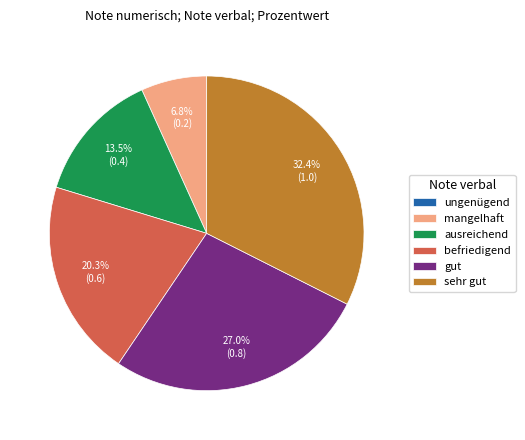

The befriedigend slice represents 20% of the pie. True or false?

True